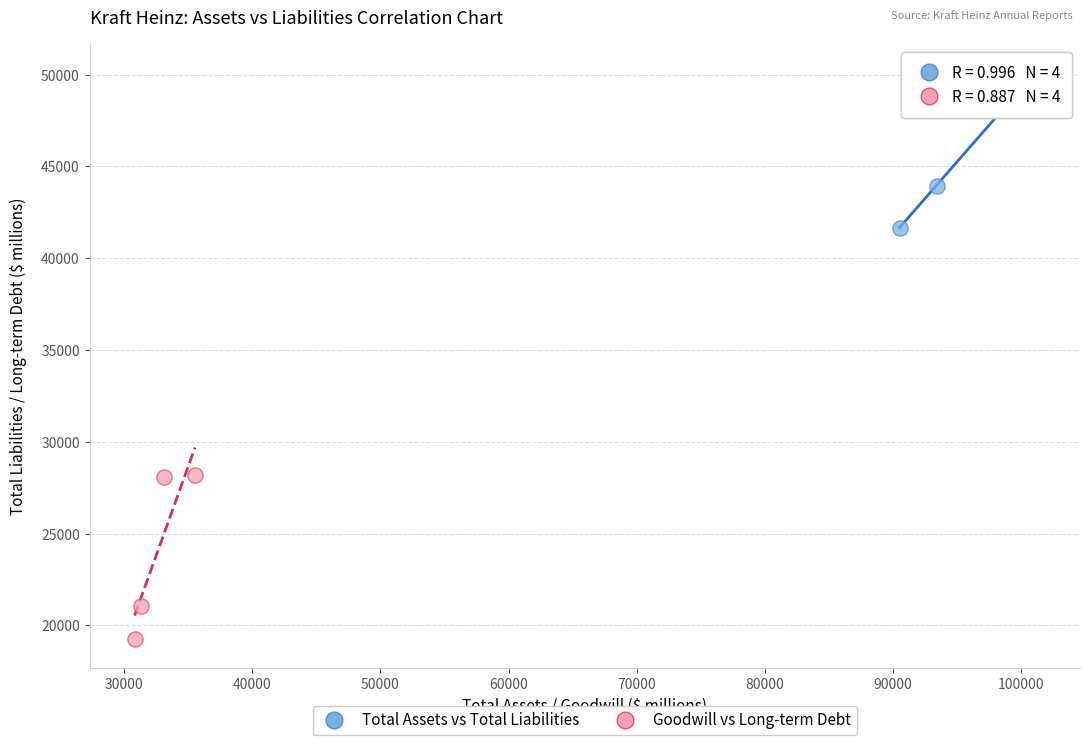

Which series contains the lowest Y value?

Goodwill vs Long-term Debt